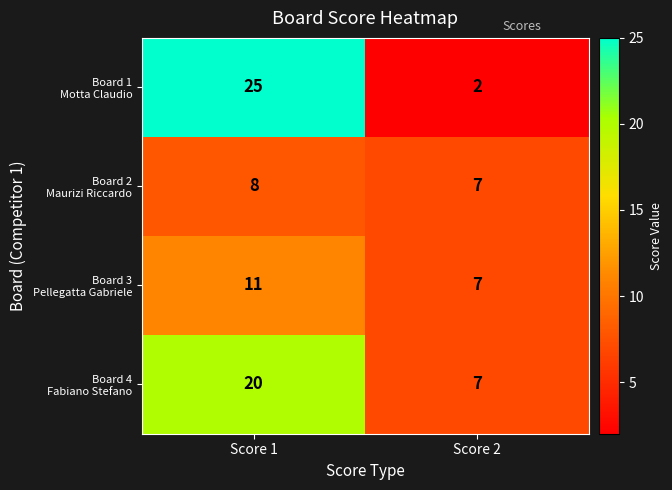

What is the smallest value displayed?

2